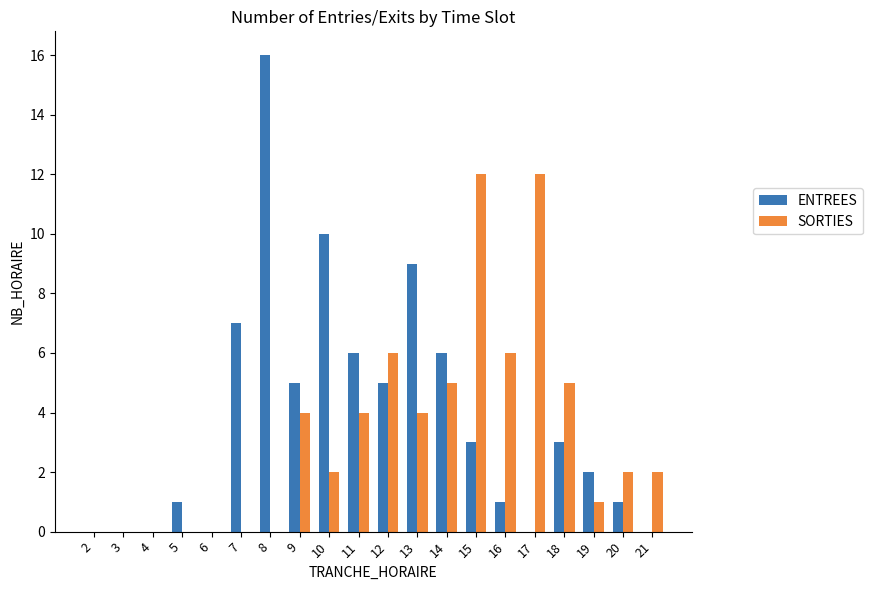

What is the sum of all SORTIES values?

65